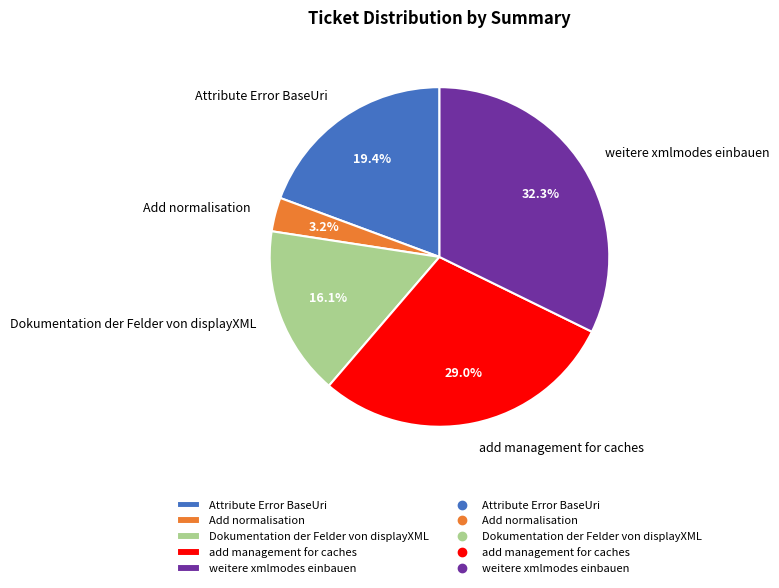

Rank the categories by value from lowest to highest.

Add normalisation, Dokumentation der Felder von displayXML, Attribute Error BaseUri, add management for caches, weitere xmlmodes einbauen